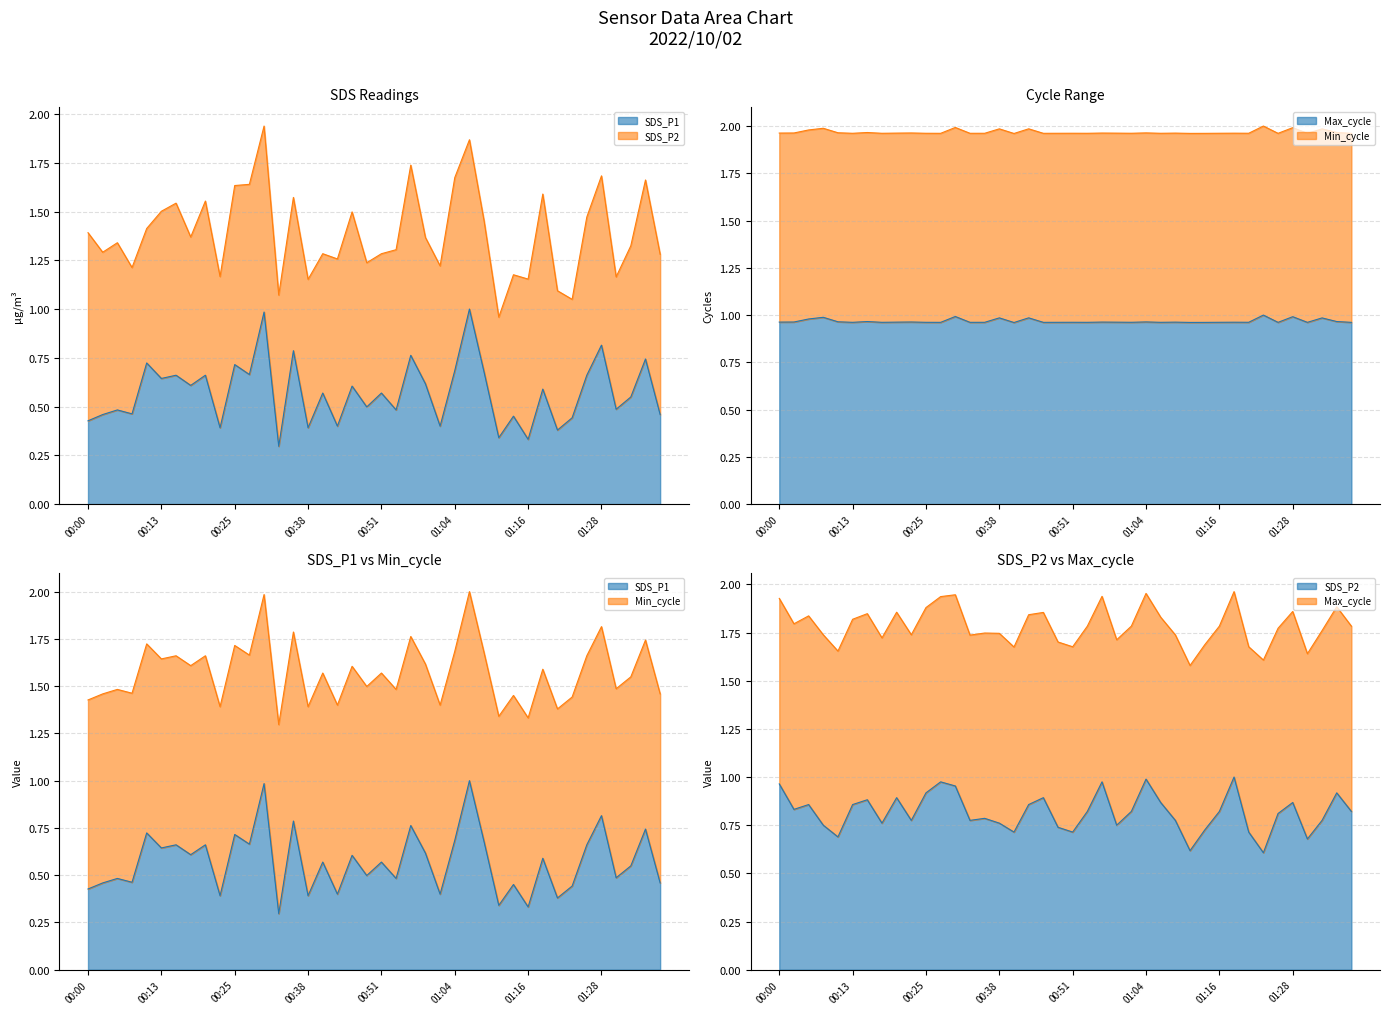

True or false: SDS_P2 and Max_cycle intersect in this chart.

True